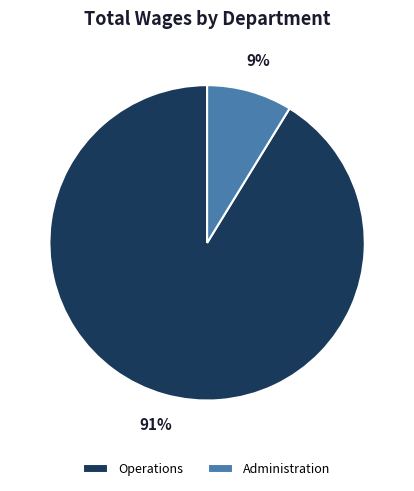

Rank the categories by value from lowest to highest.

Administration, Operations